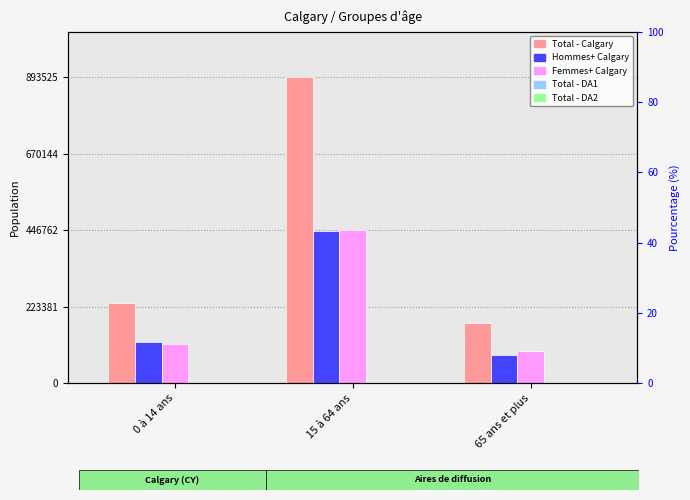

How many bars are there in each group?

5